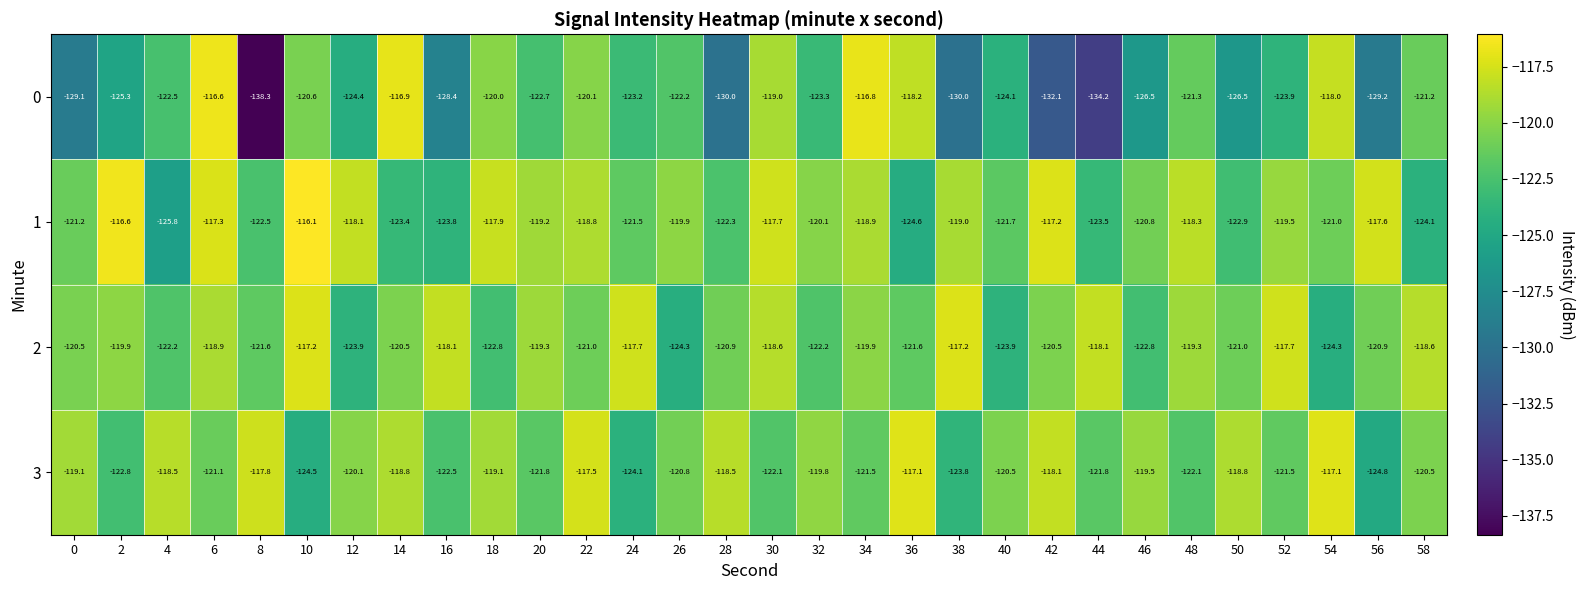

True or false: 2 has a value of -181.4 at 50.

False